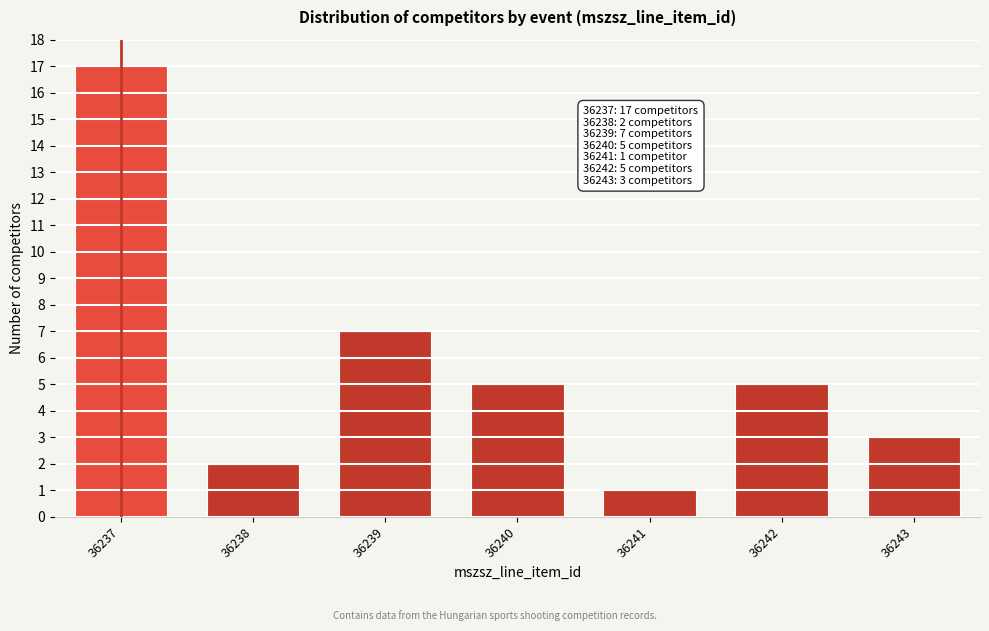

Reading left to right, extract all data points from this chart.

17	2	7	5	1	5	3